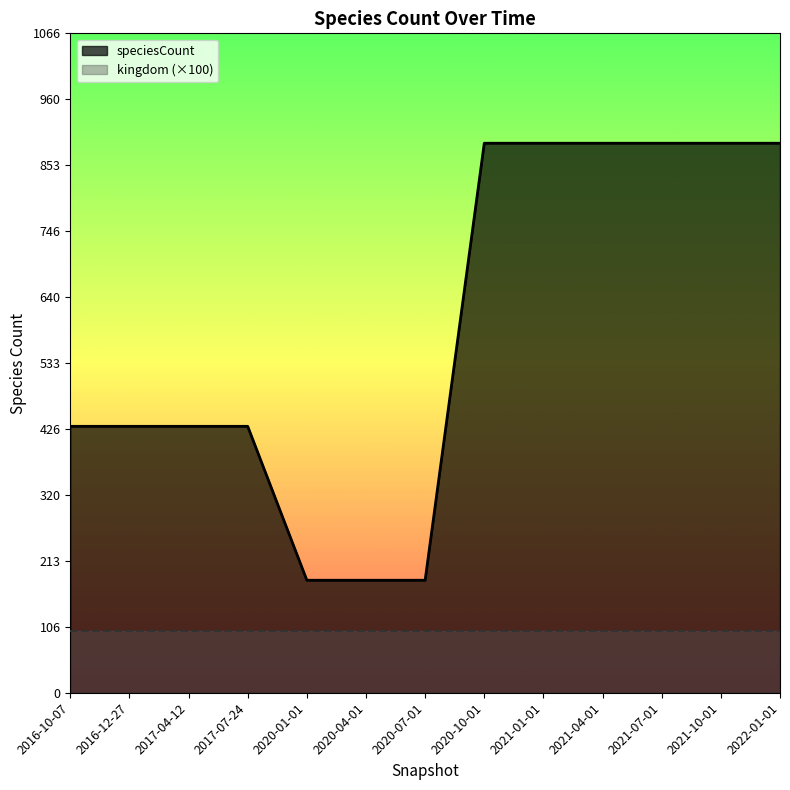

Where is the data nearest to the value 535?

2016-10-07